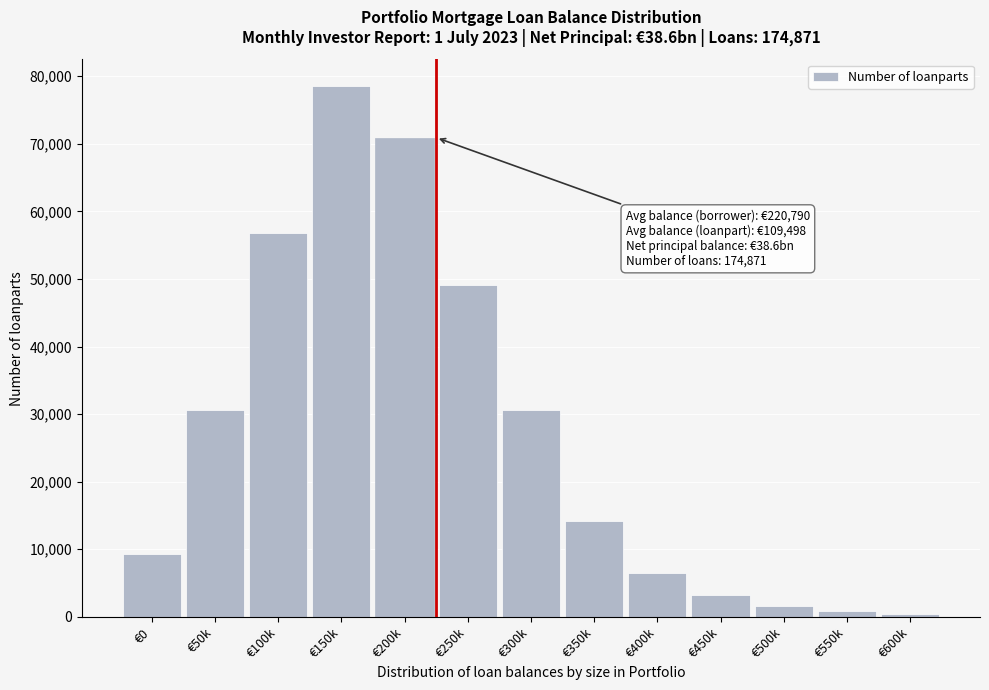

Reading left to right, list all the values displayed in this chart.

€0=9273	€50k=30547	€100k=56731	€150k=78550	€200k=70913	€250k=49094	€300k=30547	€350k=14182	€400k=6545	€450k=3272	€500k=1636	€550k=872	€600k=436